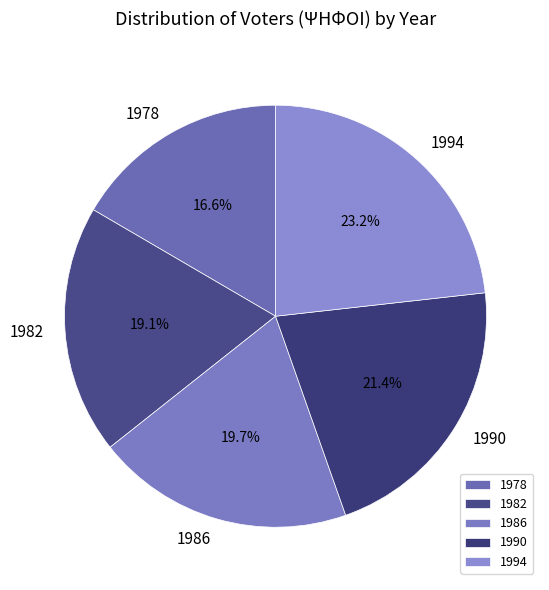

Does 1986 account for over 50% of the chart?

No